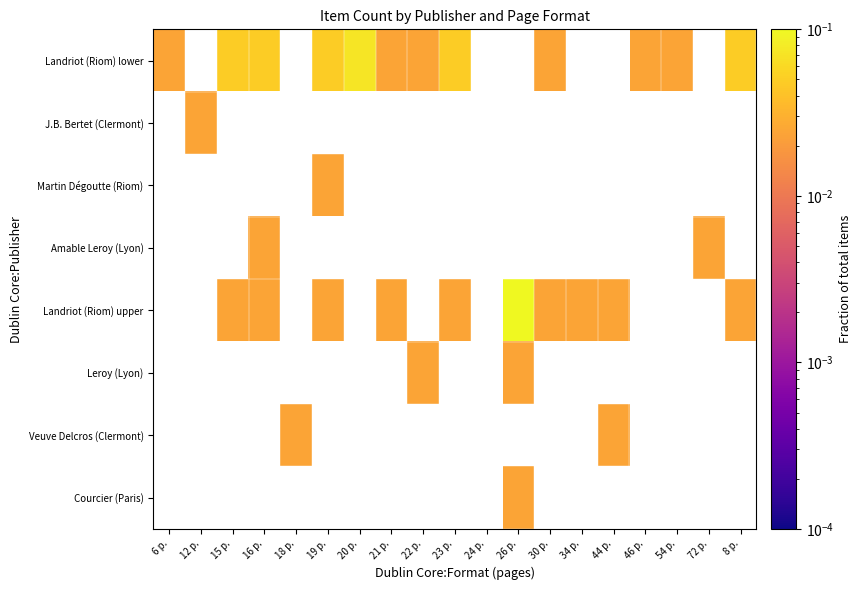

True or false: Landriot (Riom) upper has a value of 0.0 at 34 p..

False